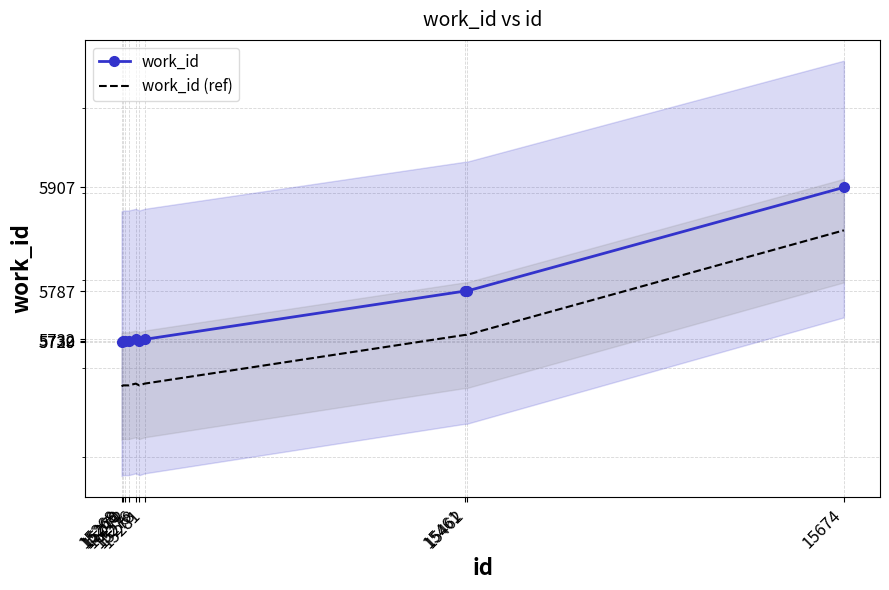

Where is the first local minimum for work_id?

15278